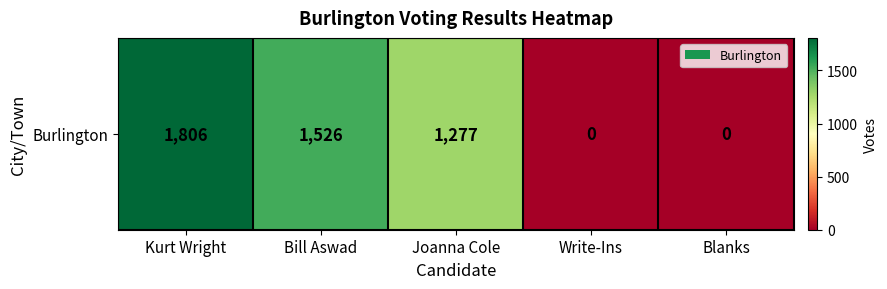

List the labels in order of value, smallest first.

Write-Ins, Blanks, Joanna Cole, Bill Aswad, Kurt Wright